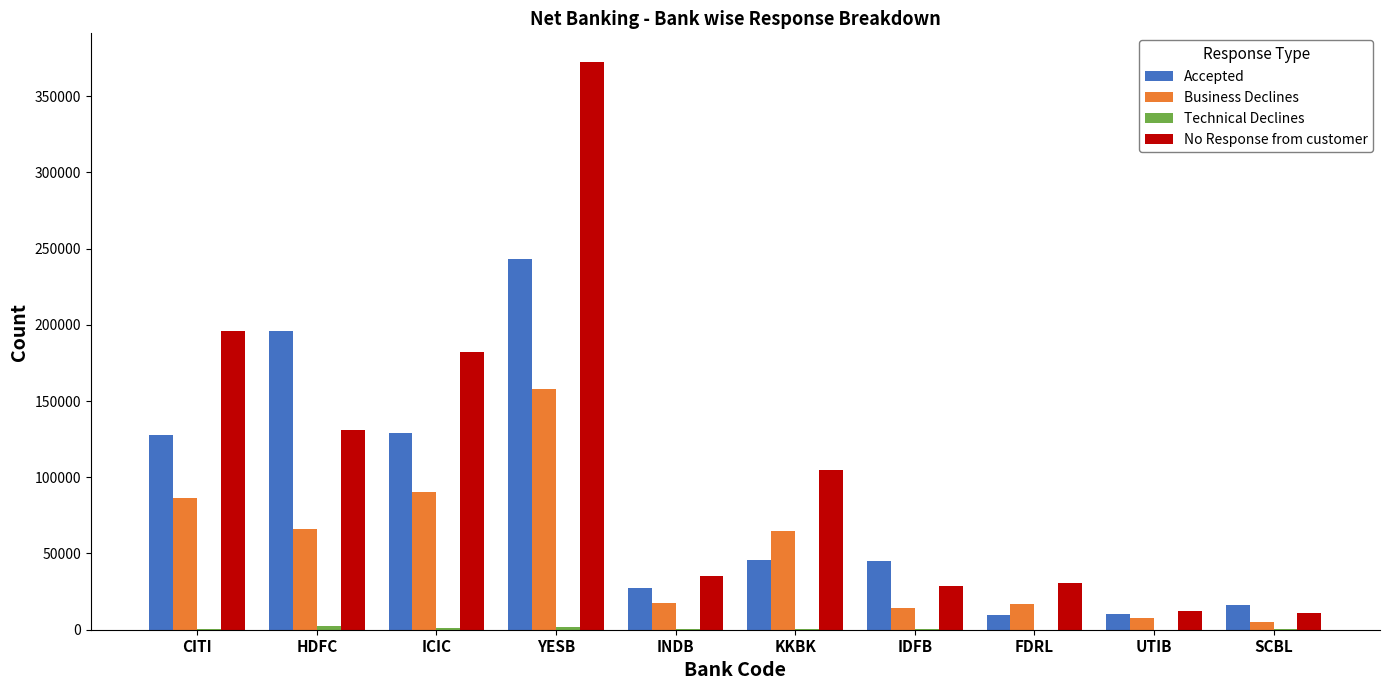

The value of Business Declines at YESB is 157711. True or false?

True